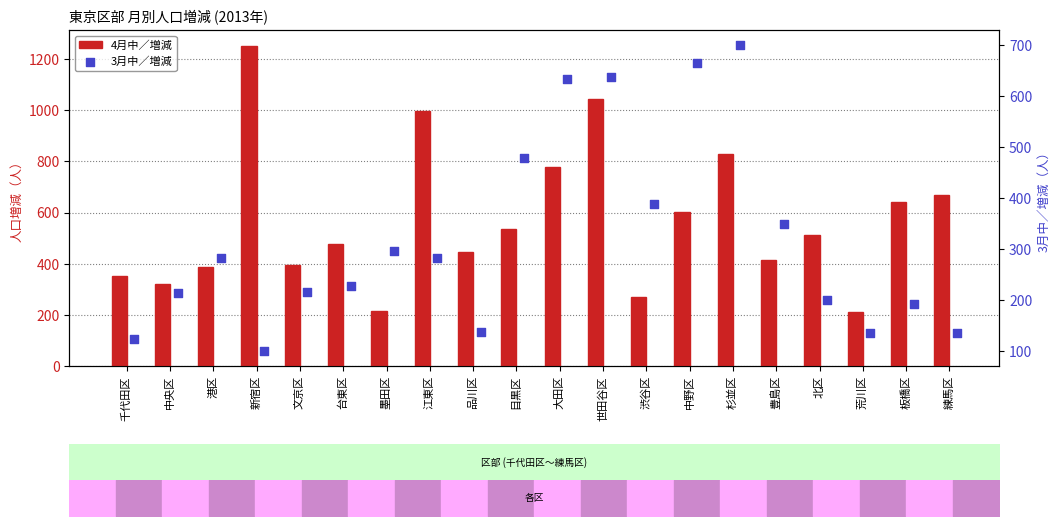

Which series has the largest total across all categories?

4月中／増減